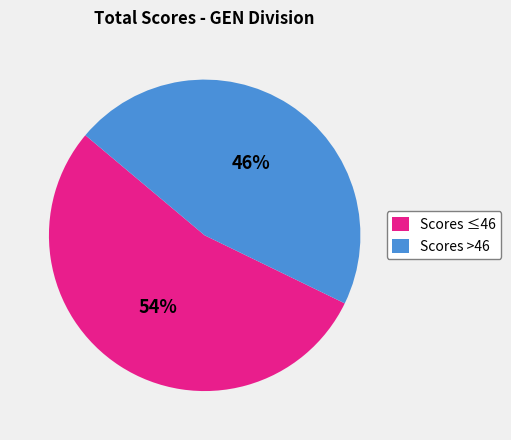

What percentage is the Scores >46 slice, to the nearest percent?

46%